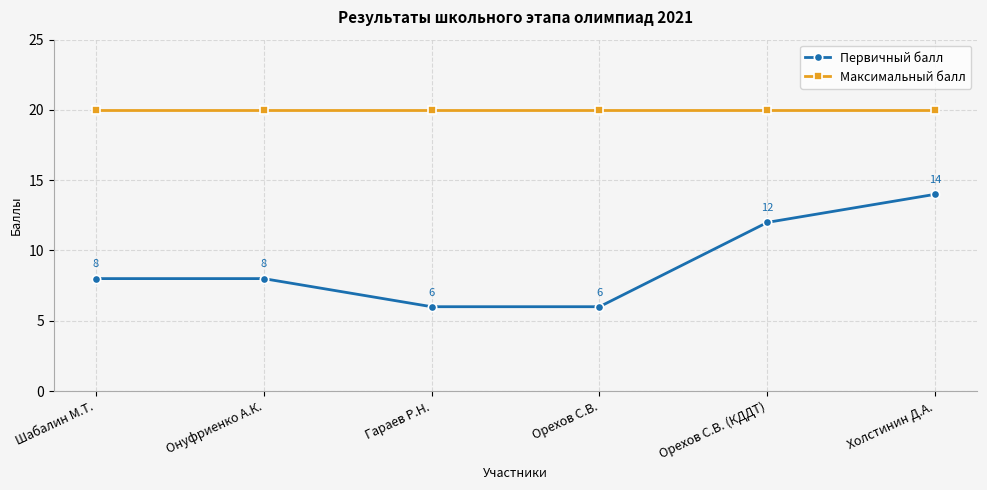

What are all the series names shown in the legend?

Первичный балл, Максимальный балл